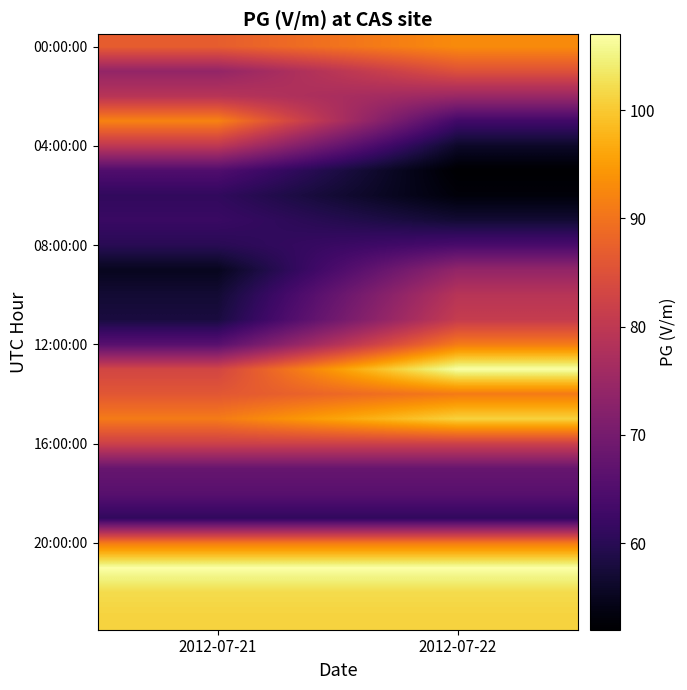

At how many categories does at least one series exceed 104?

2